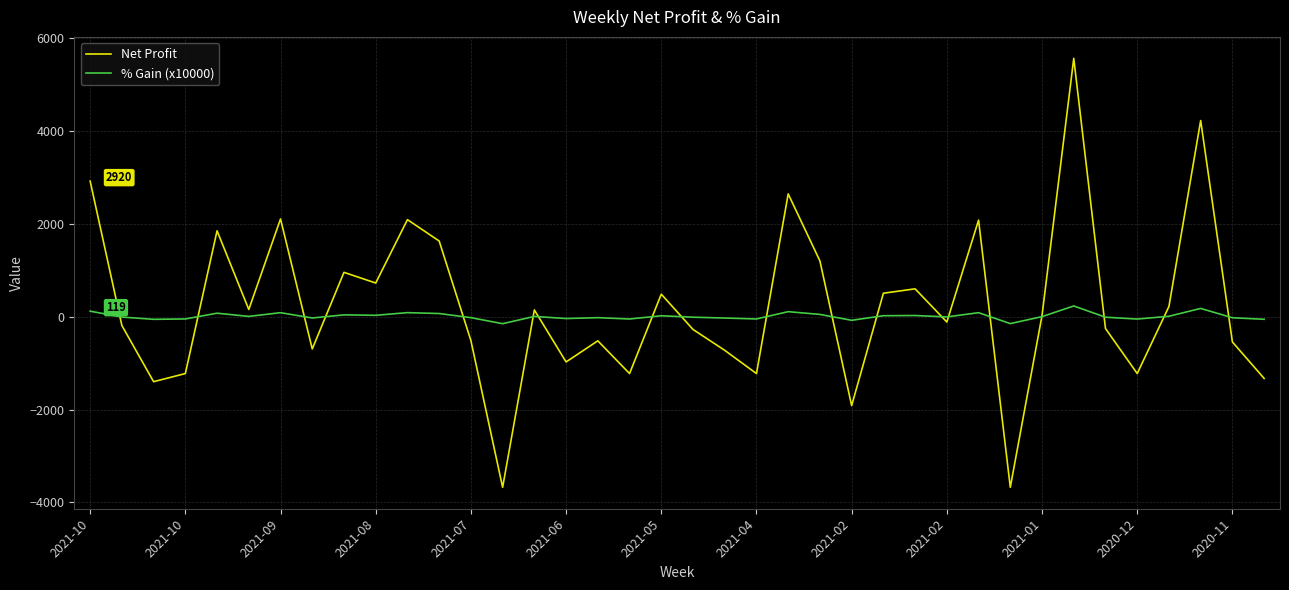

After their last crossing, which series has the higher values: % Gain (x10000) or Net Profit?

% Gain (x10000)